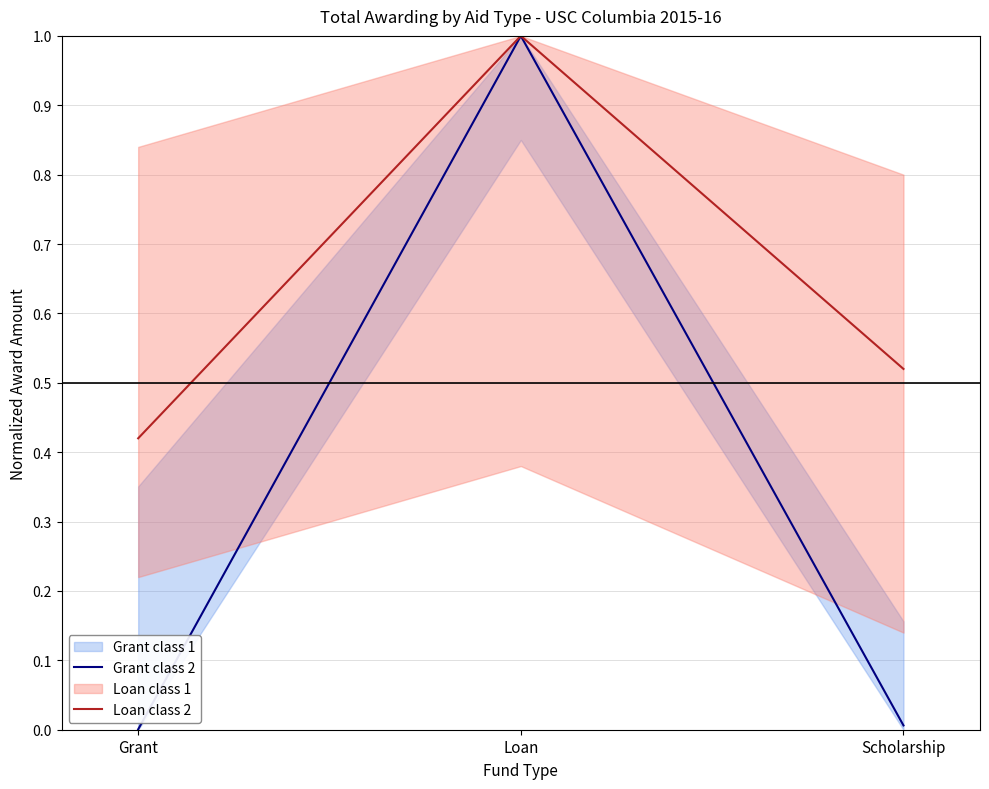

At how many categories does at least one series exceed 0?

3